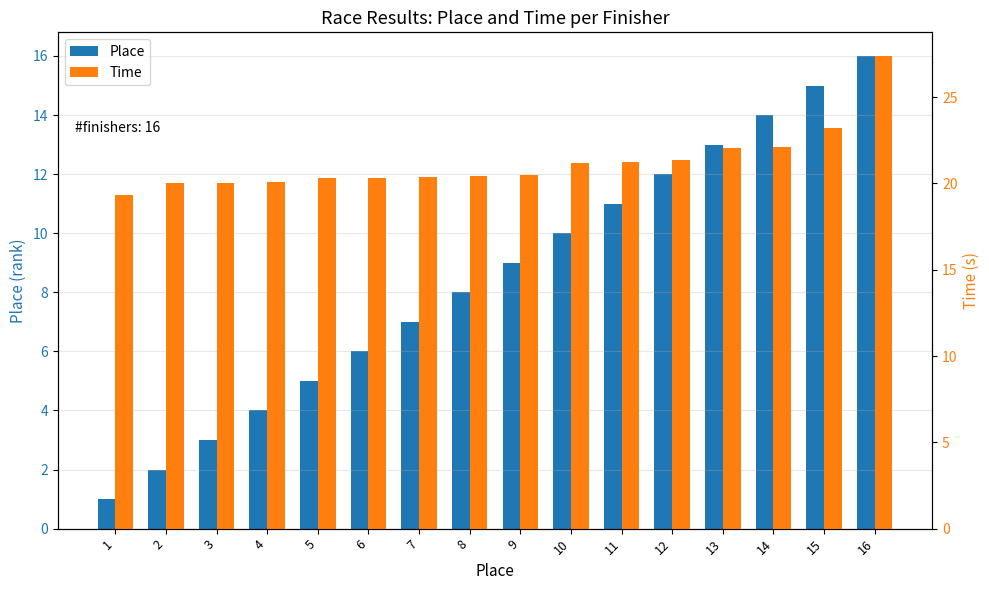

Which series has the widest spread of values?

Place